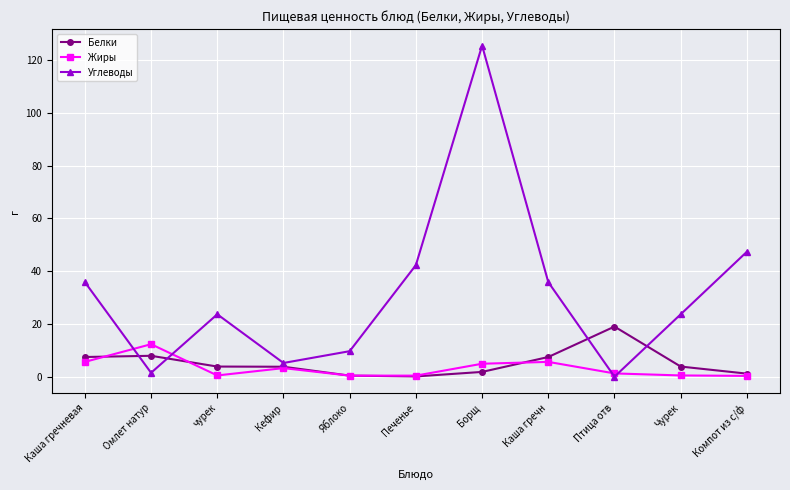

Where do Углеводы and Белки first cross each other?

Каша гречневая and Омлет натур